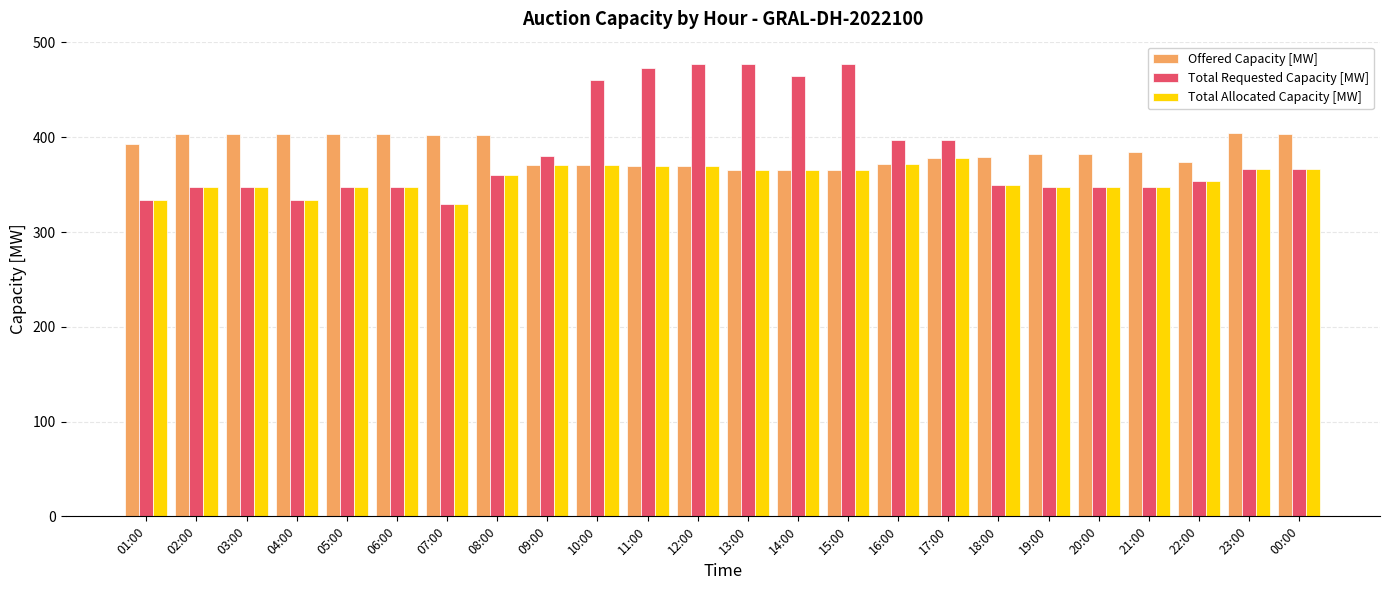

What is the sum of all Total Allocated Capacity [MW] values?

8555